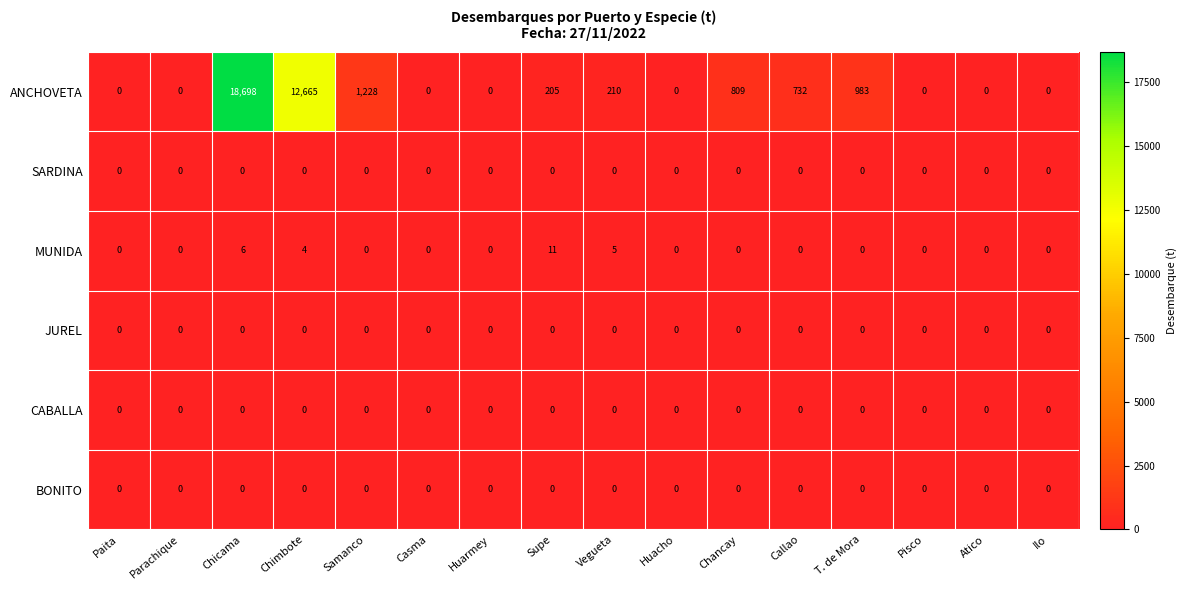

What is the spread (max minus min) of values at Vegueta?

210